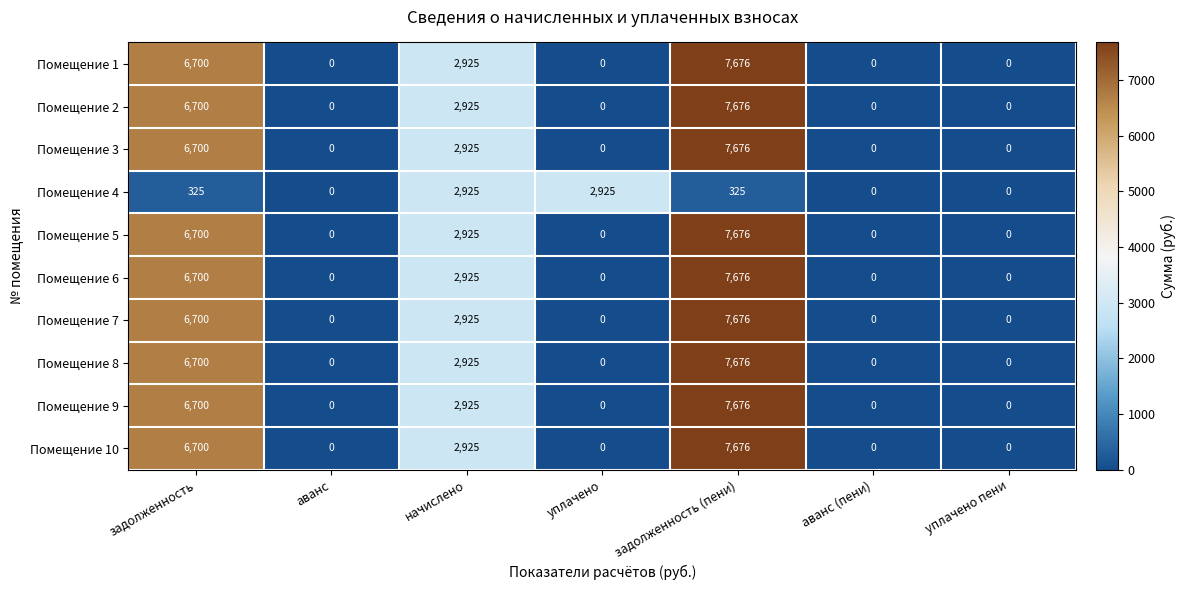

How many Помещение 7 values are between 0 and 6700?

6